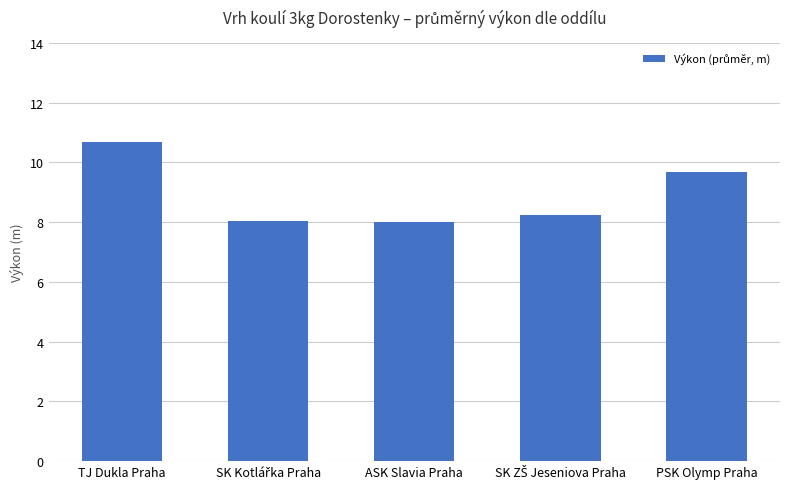

True or false: the data shows 14.4 at TJ Dukla Praha.

False